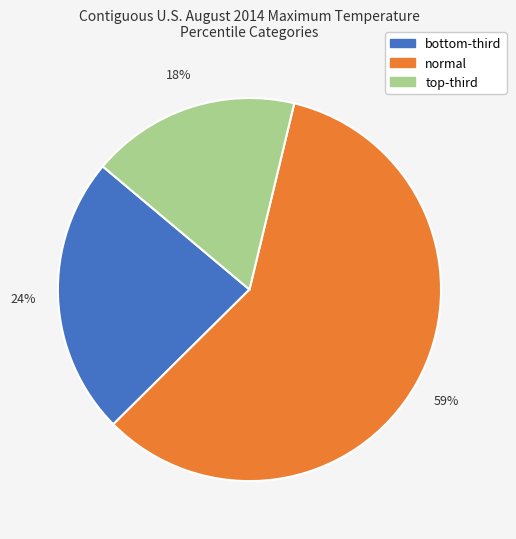

To the nearest percent, what is the difference between the largest and smallest slice percentages?

41%